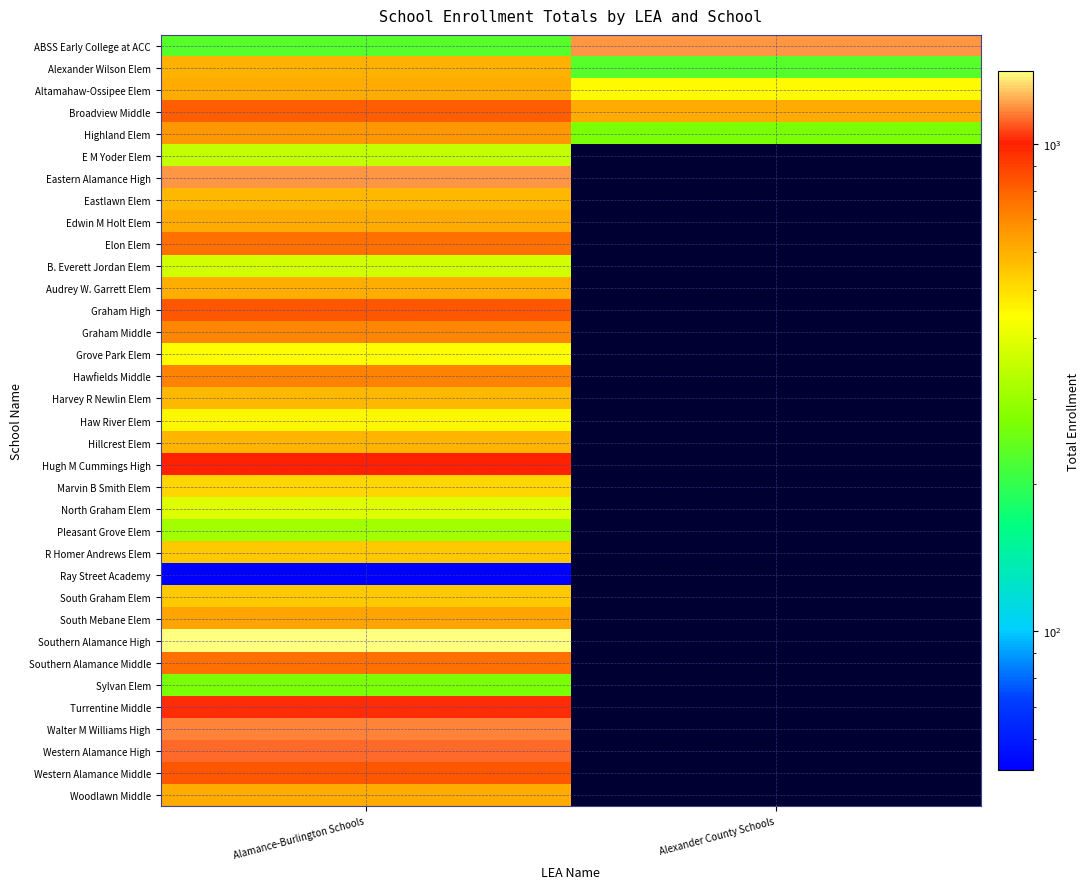

Which series has the largest total across all categories?

ABSS Early College at ACC